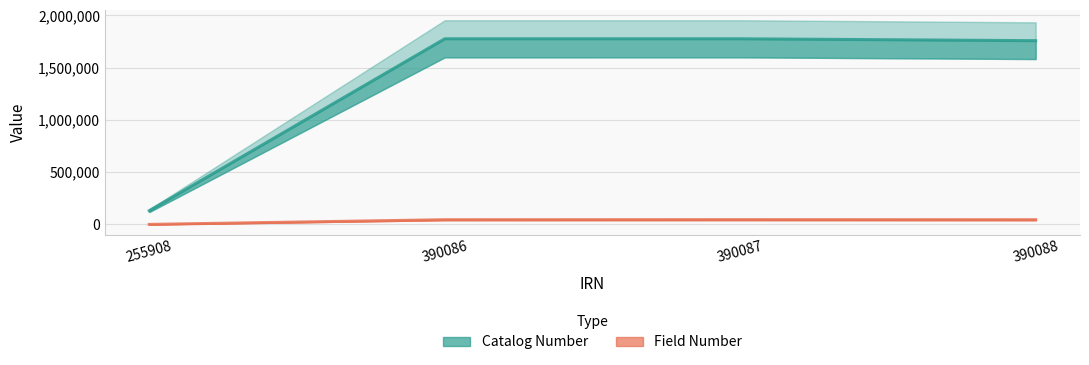

Does the chart display data point markers on the line(s)?

No